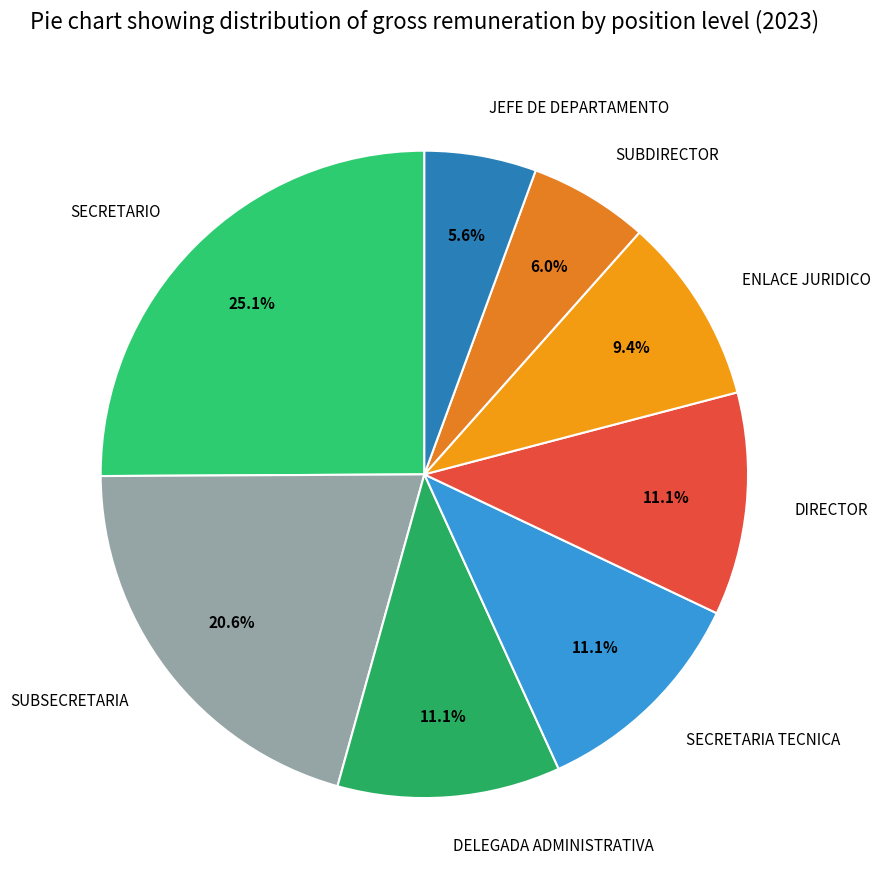

What is the largest slice in the pie chart?

SECRETARIO